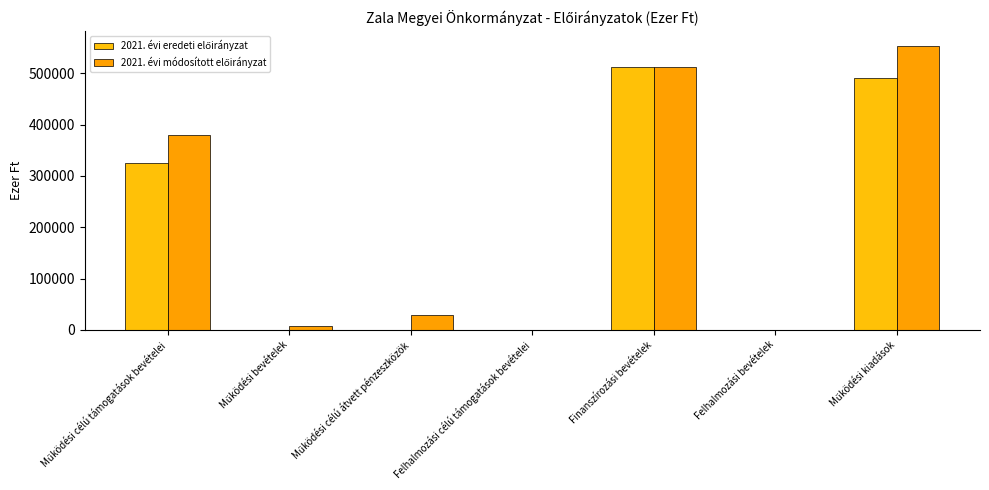

Are the bars horizontal?

No